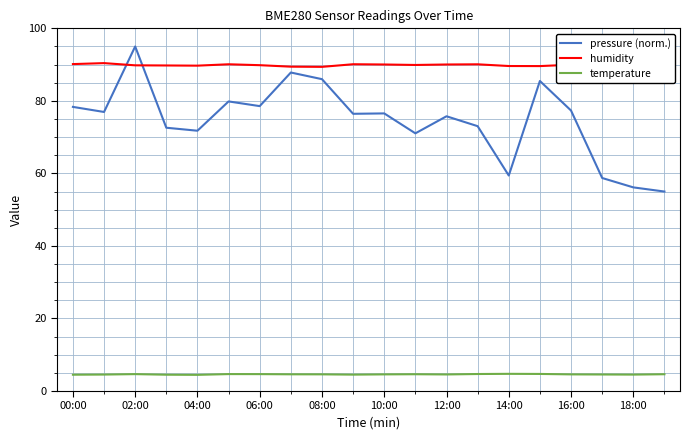

What is the maximum value shown in the chart?

95.0